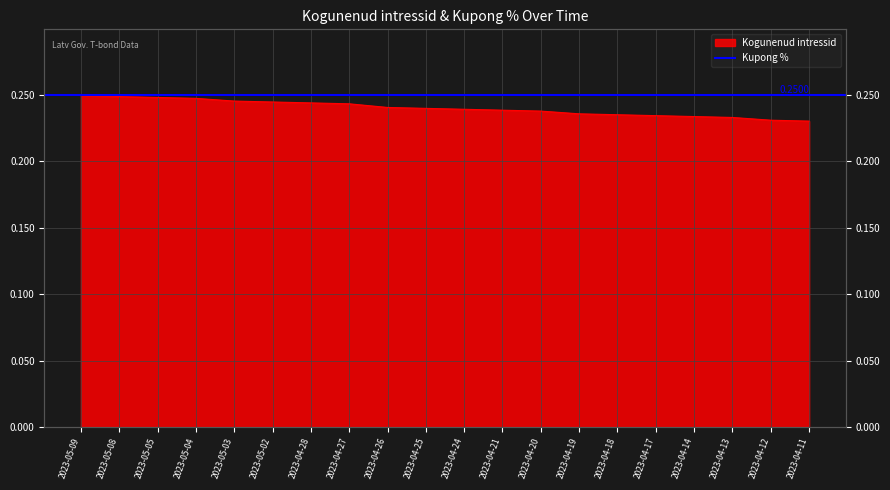

Reading right to left, extract all data points from this chart.

2023-04-11=0.2	2023-04-12=0.2	2023-04-13=0.2	2023-04-14=0.2	2023-04-17=0.2	2023-04-18=0.2	2023-04-19=0.2	2023-04-20=0.2	2023-04-21=0.2	2023-04-24=0.2	2023-04-25=0.2	2023-04-26=0.2	2023-04-27=0.2	2023-04-28=0.2	2023-05-02=0.2	2023-05-03=0.2	2023-05-04=0.2	2023-05-05=0.2	2023-05-08=0.2	2023-05-09=0.2